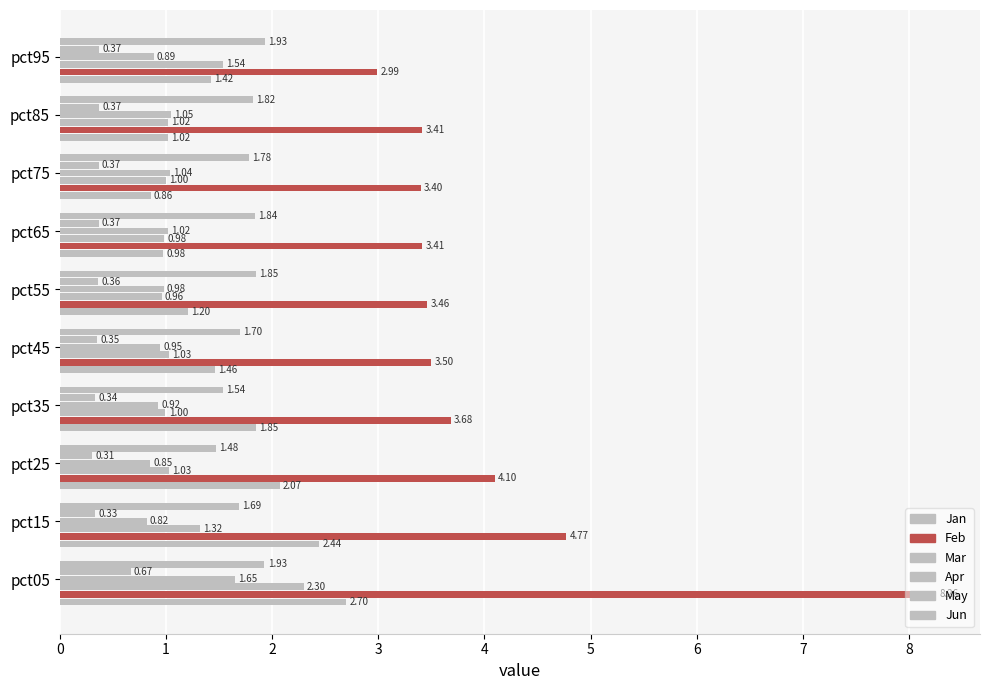

Count the number of data series in this chart.

6